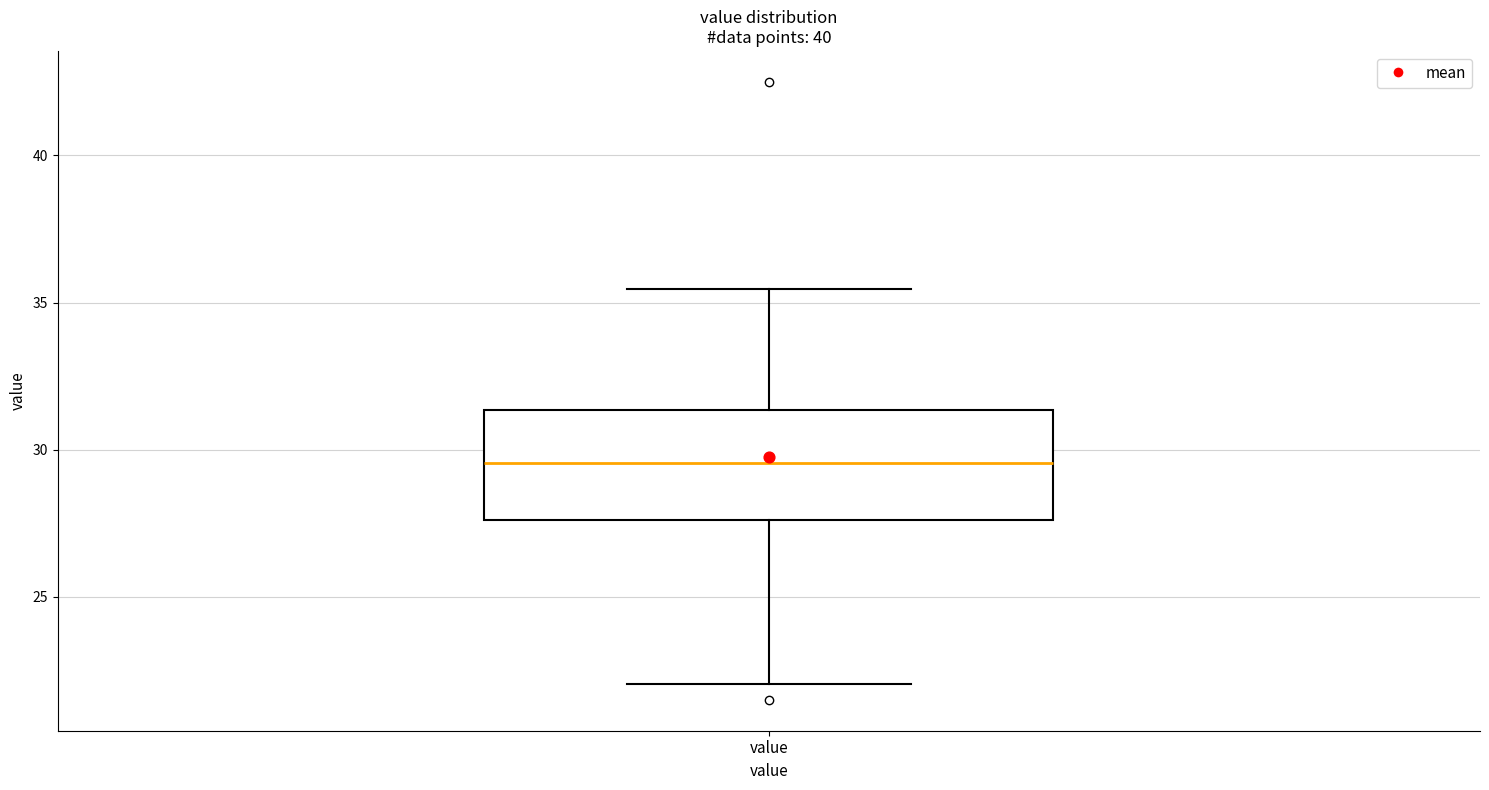

Read this box plot against the y-axis: the position of the median line, the range covered by the box, and the ends of both whiskers. The values are not printed on the chart, so give them approximately, as read against the axis.

median 29.5, box 27.5 to 31.5, whiskers 22.0 to 35.5